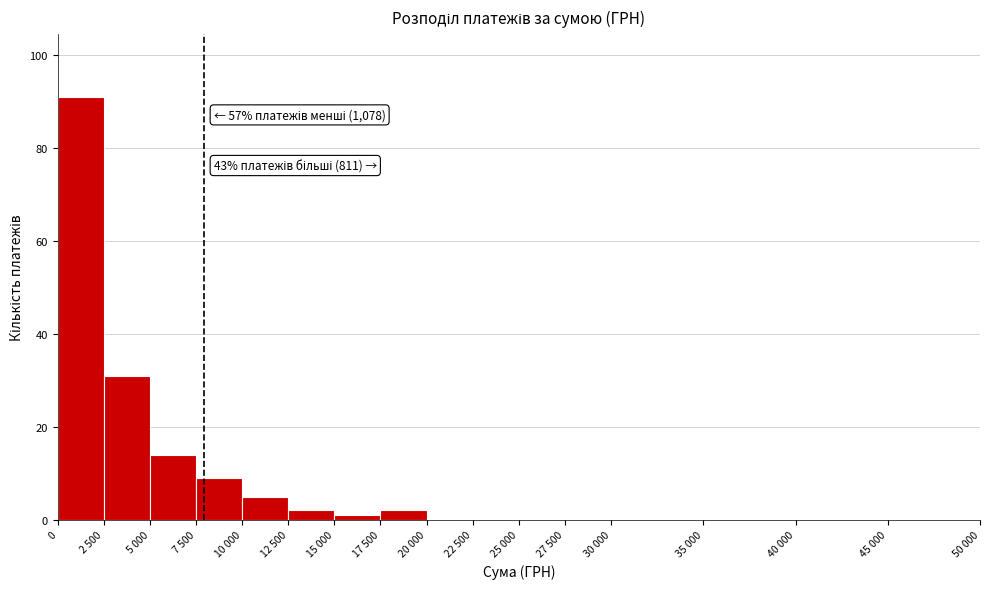

Reading left to right, transcribe all the data shown in this chart.

0=91	2 500=31	5 000=14	7 500=9	10 000=5	12 500=2	15 000=1	17 500=2	20 000=0	22 500=0	25 000=0	27 500=0	30 000=0	35 000=0	40 000=0	45 000=0